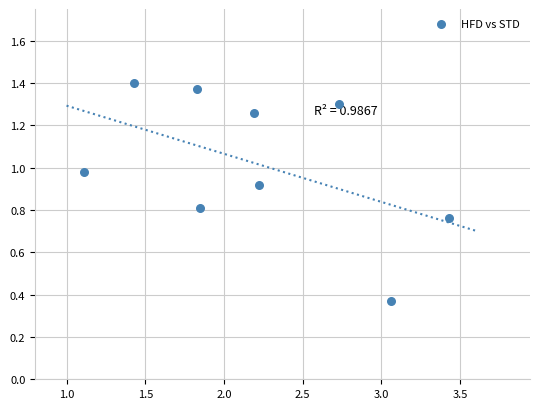

What is the average X value?

2.2